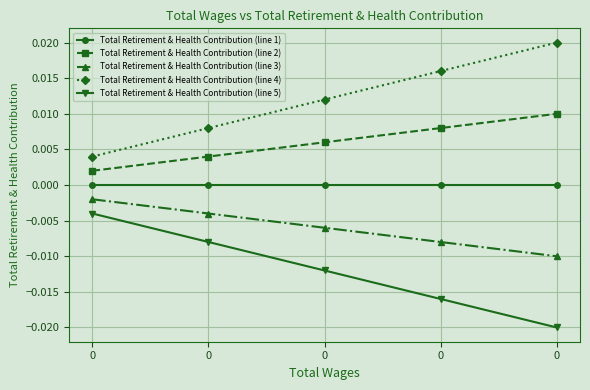

True or false: Total Retirement & Health Contribution (line 3) has more than 2 interior local peaks.

False